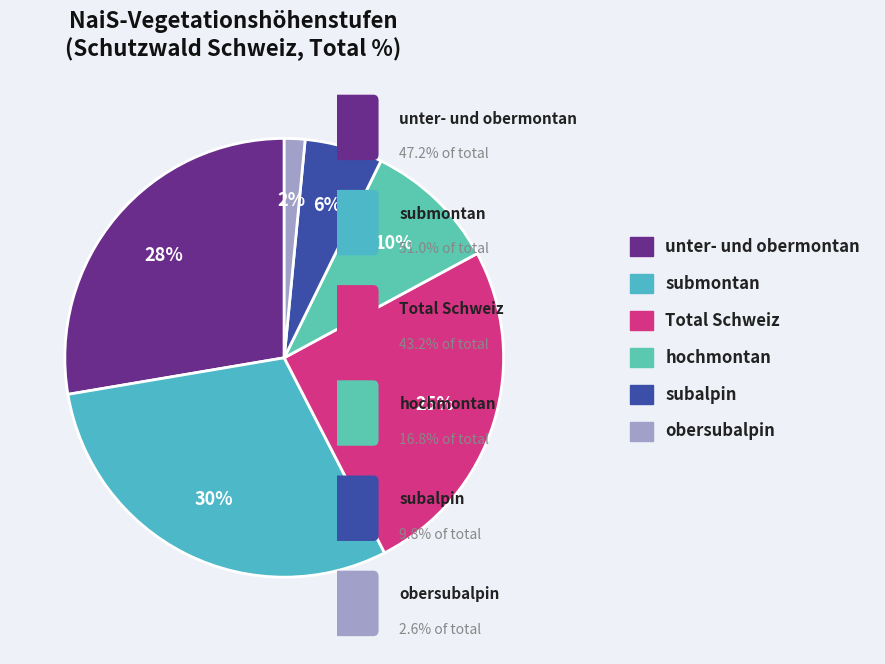

What percentage is NOT represented by subalpin?

94.3%